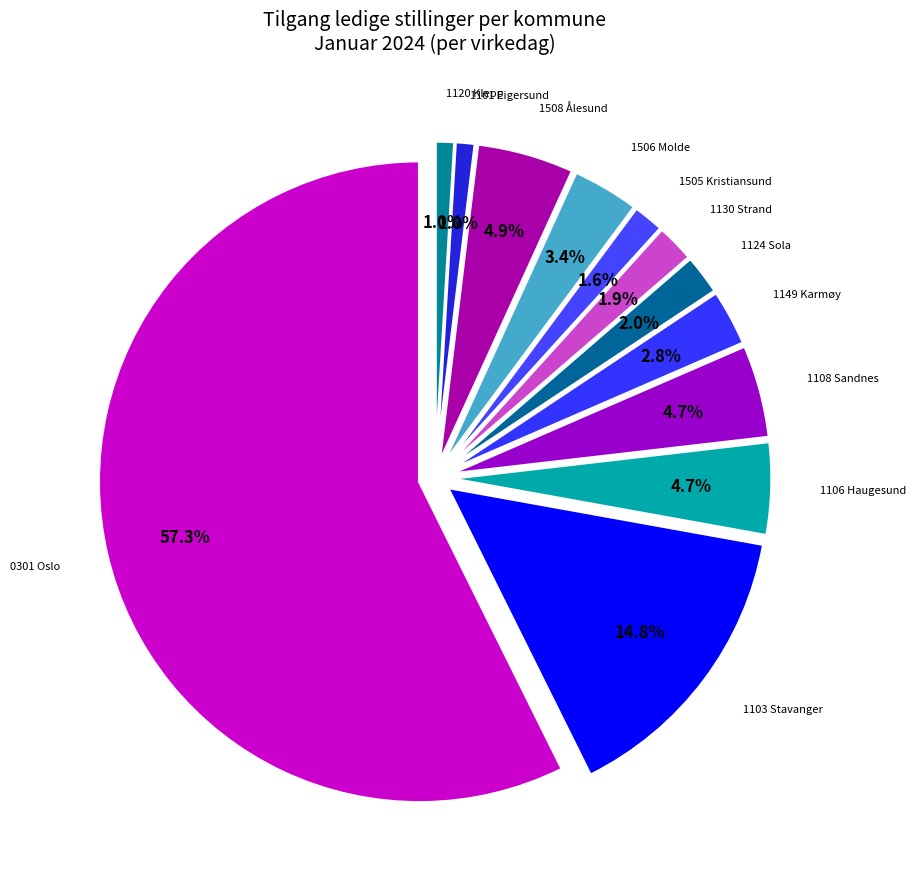

To the nearest percent, what is the combined percentage of 1106 Haugesund and 1103 Stavanger?

19%